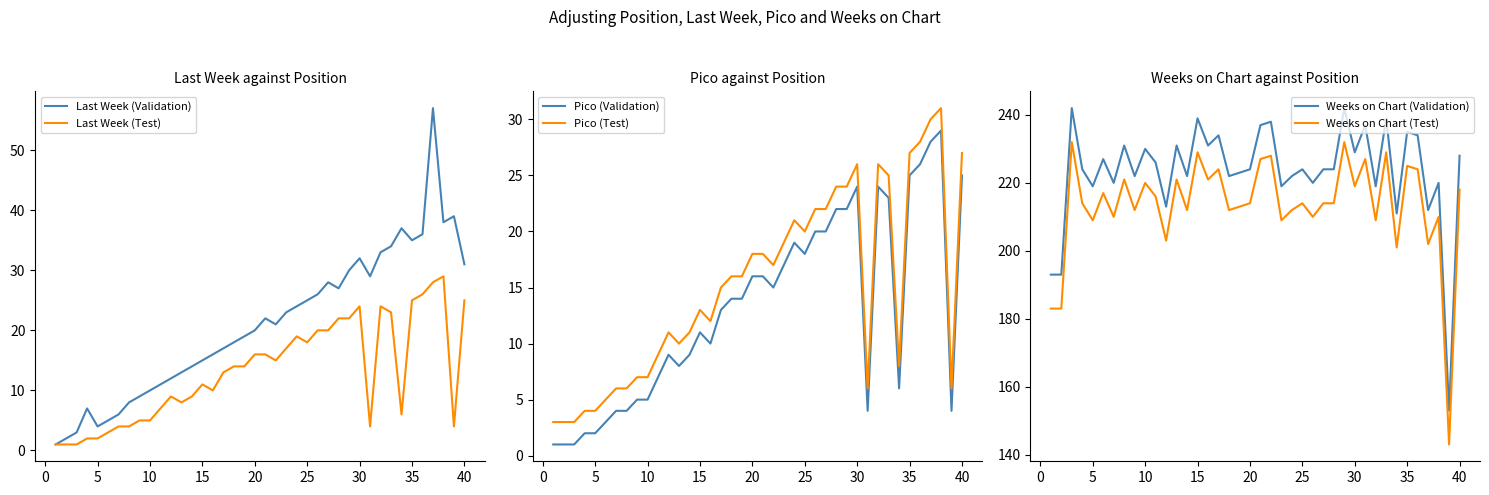

The Last Week (Validation) series shows 57 at 35. True or false?

False